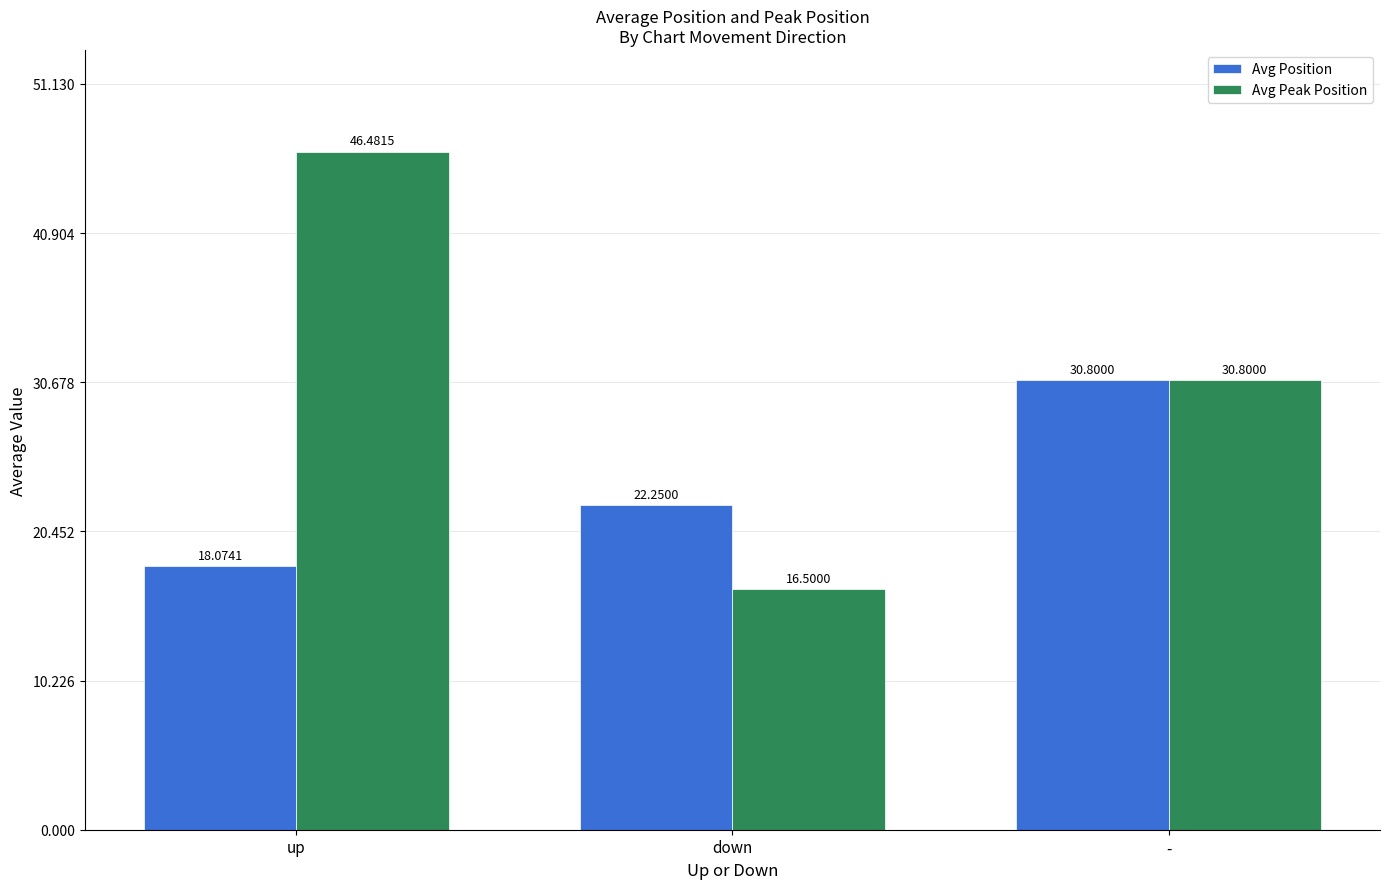

At which category does the chart reach its minimum across all series?

down